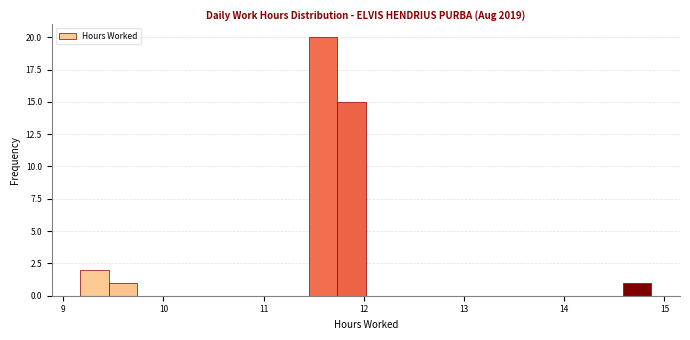

Around what value on the x-axis is the tallest bar? Give the approximate position of its centre, as read against the axis.

11.6